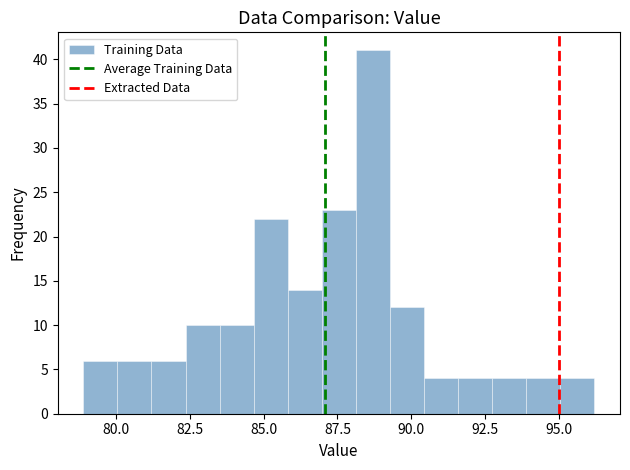

Read against the x-axis, roughly where is the centre of the tallest bar?

88.5